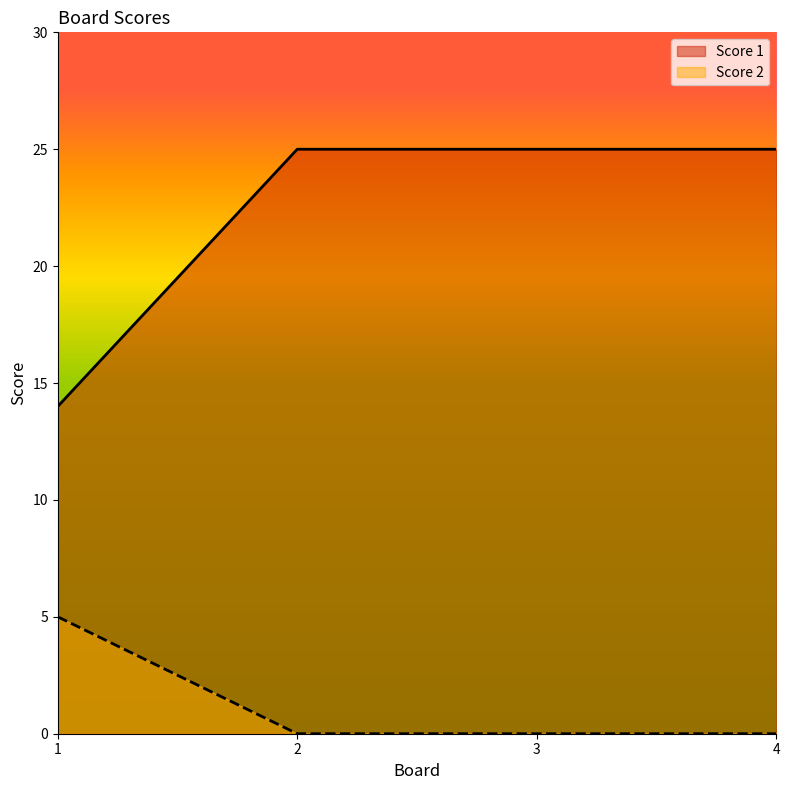

How many series are shown in this chart?

2